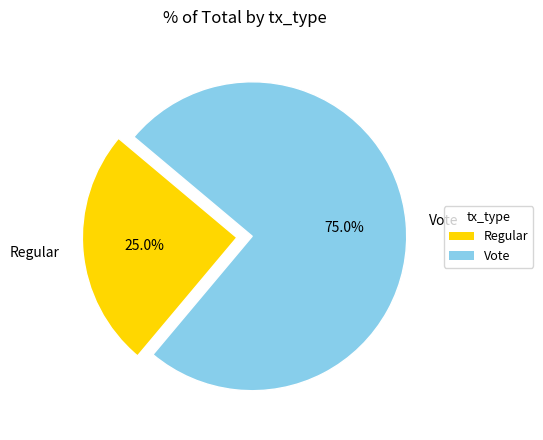

Rank the categories by value from highest to lowest.

Vote, Regular